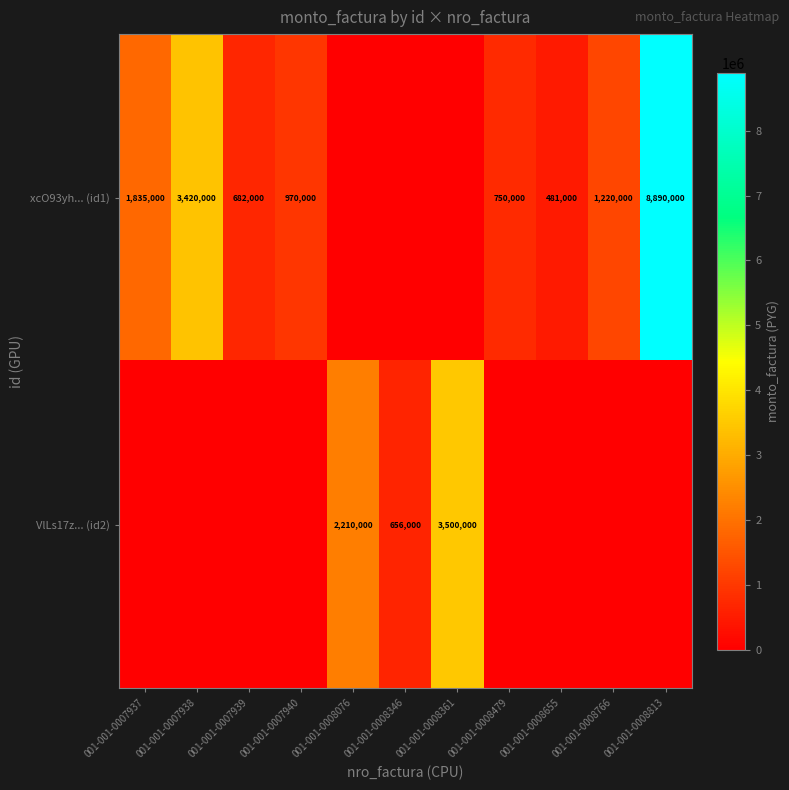

At how many categories does at least one series exceed 7301261?

1